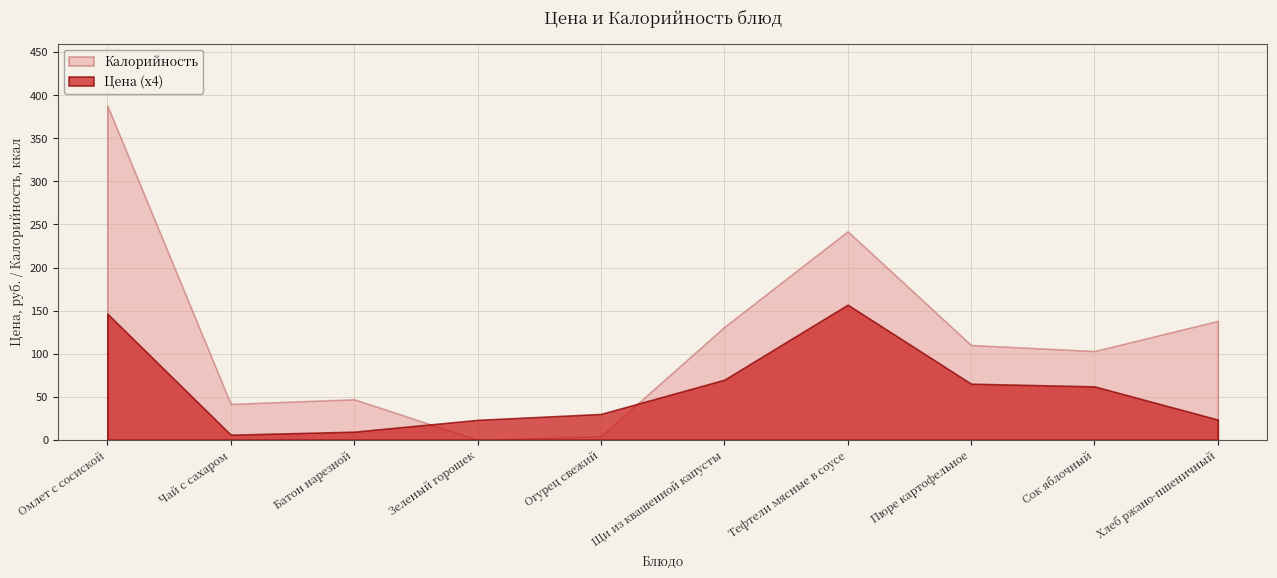

Reading left to right, what are all the values shown in this chart?

Цена: 36.6	1.5	2.4	5.8	7.5	17.4	39.2	16.3	15.5	5.9
Калорийность: 388.0	41.6	47.0	0.0	4.2	131.0	242.0	110.0	103.0	138.0